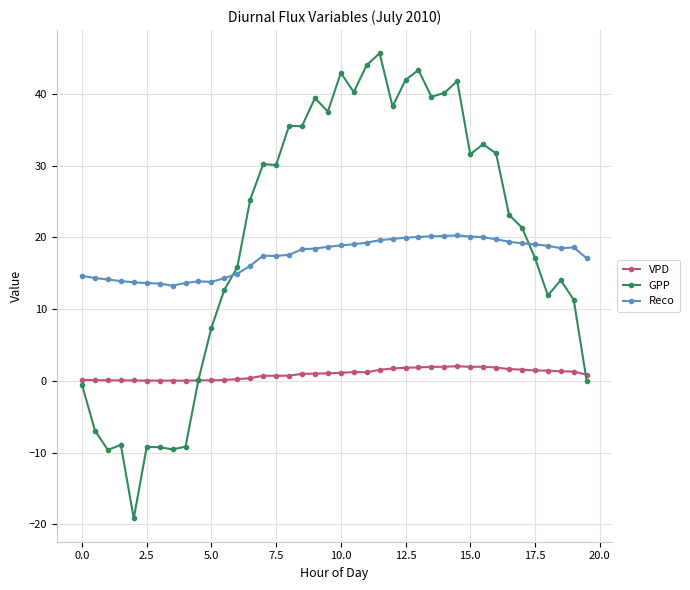

What is the smallest value displayed?

-19.2